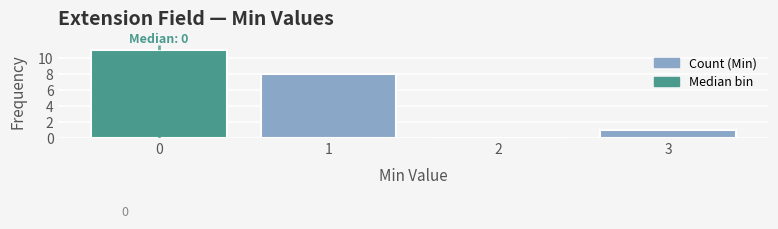

Which range on the x-axis has the tallest bar?

-0.5 to 0.5